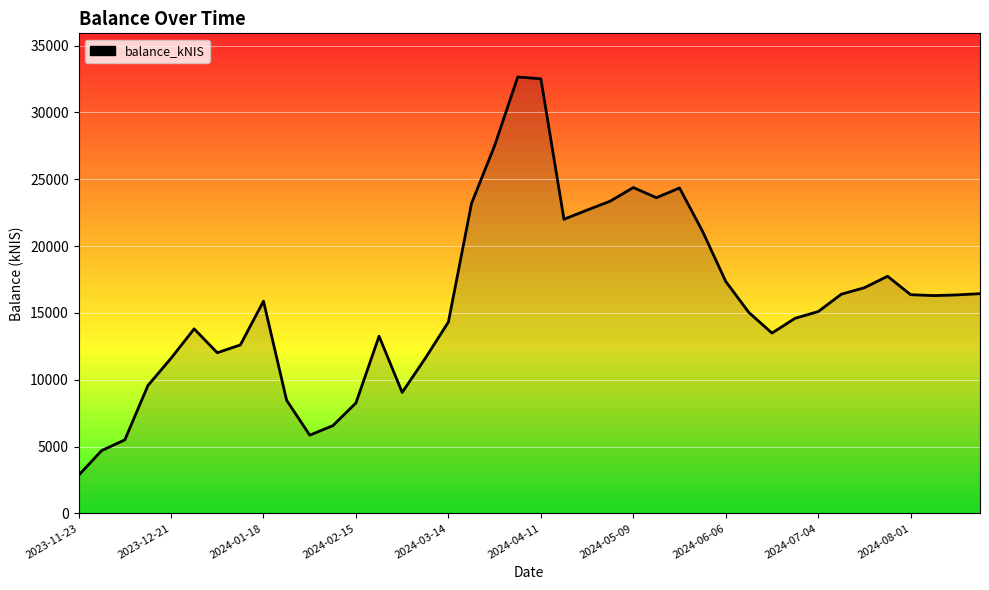

What is the greatest value displayed?

32652.0